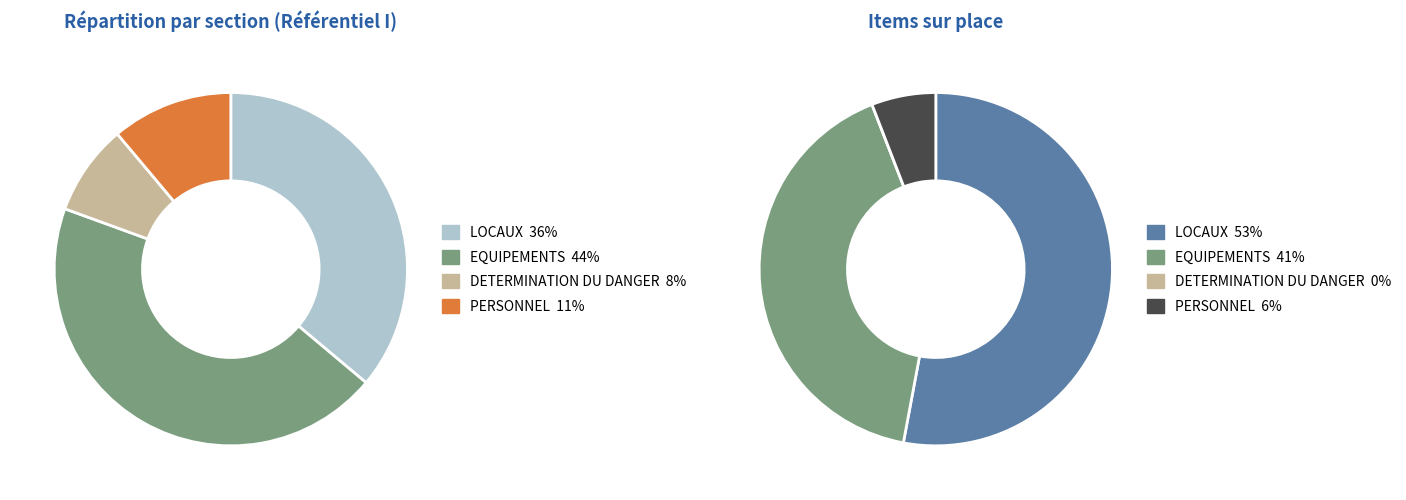

What is the smallest slice in the pie chart?

DETERMINATION DU DANGER